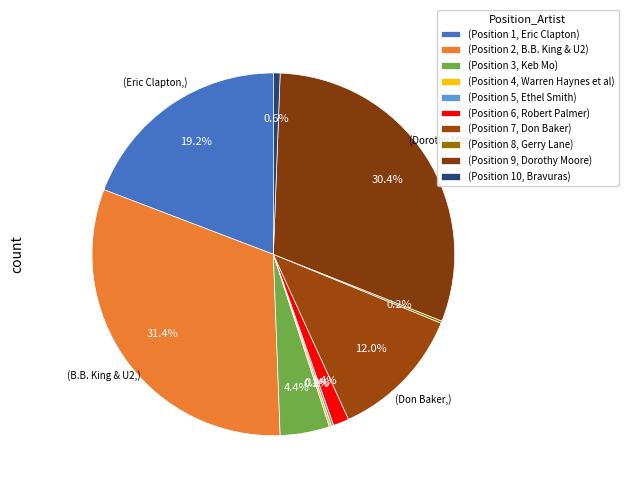

How many slices are in this pie chart?

10